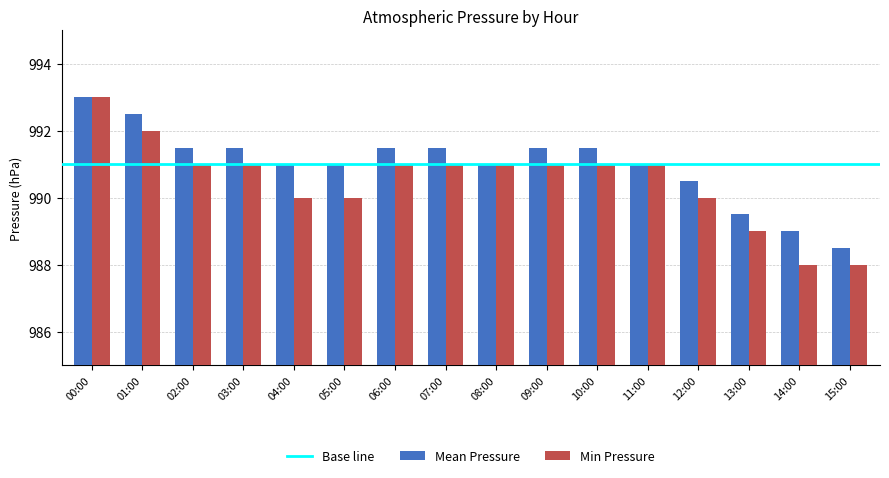

Does the chart contain any negative values?

No